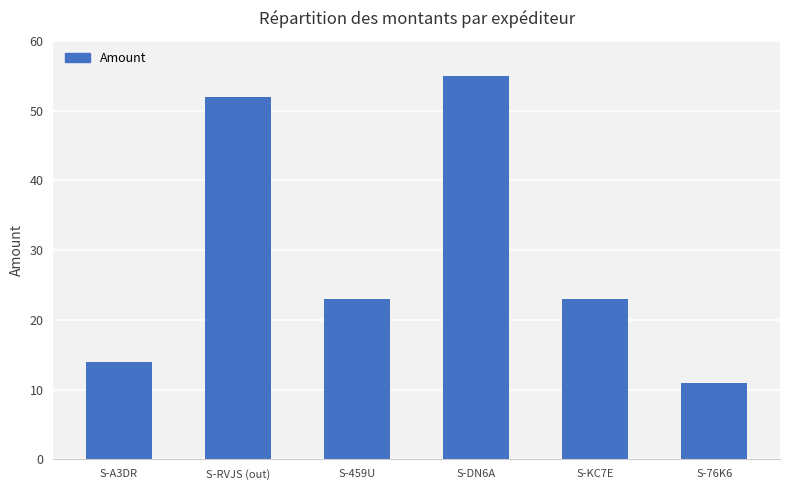

The value at S-A3DR is 14. True or false?

True